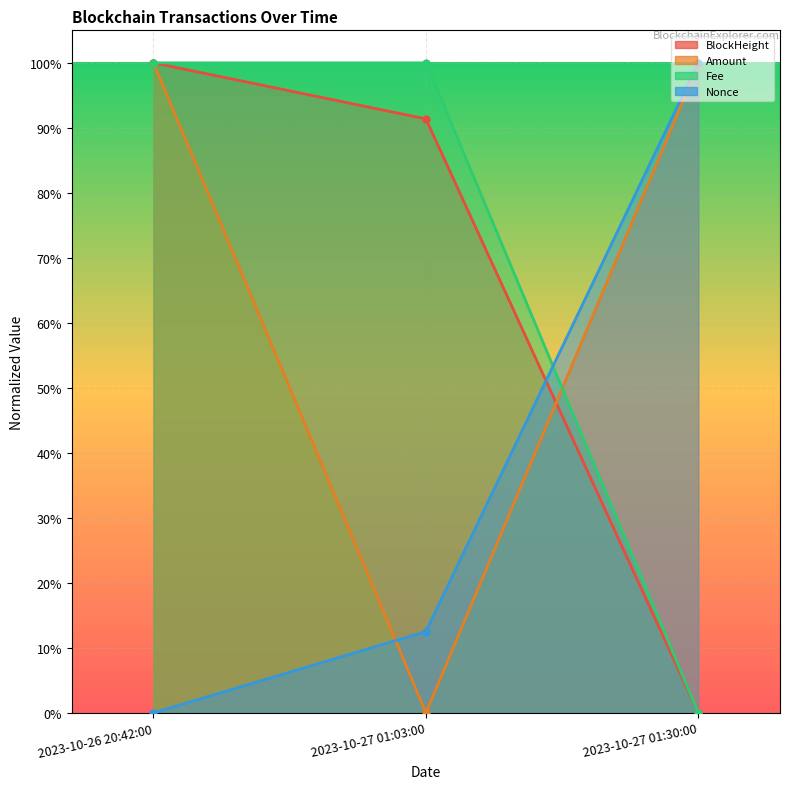

Reading left to right, list all the values displayed in this chart.

BlockHeight: 2023-10-26 20:42:00=1.0	2023-10-27 01:03:00=0.9	2023-10-27 01:30:00=0.0
Amount: 2023-10-26 20:42:00=1.0	2023-10-27 01:03:00=0.0	2023-10-27 01:30:00=1.0
Fee: 2023-10-26 20:42:00=1.0	2023-10-27 01:03:00=1.0	2023-10-27 01:30:00=0.0
Nonce: 2023-10-26 20:42:00=0.0	2023-10-27 01:03:00=0.1	2023-10-27 01:30:00=1.0